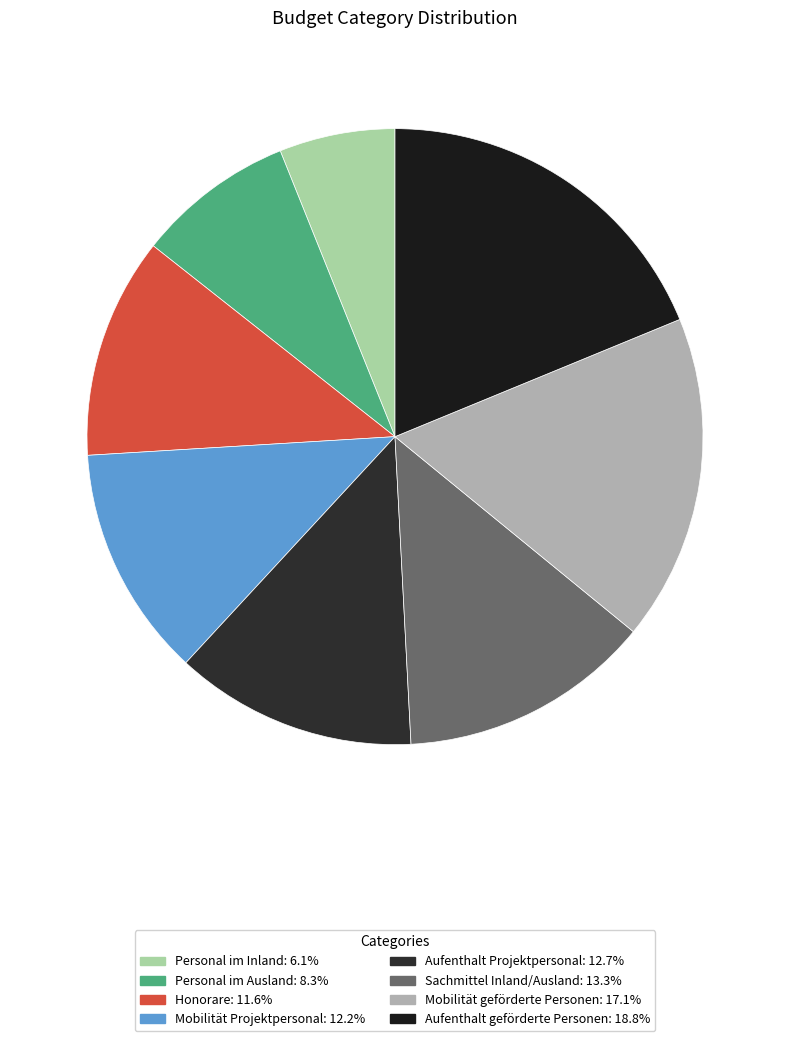

To the nearest percent, what percentage of the pie is Honorare?

12%